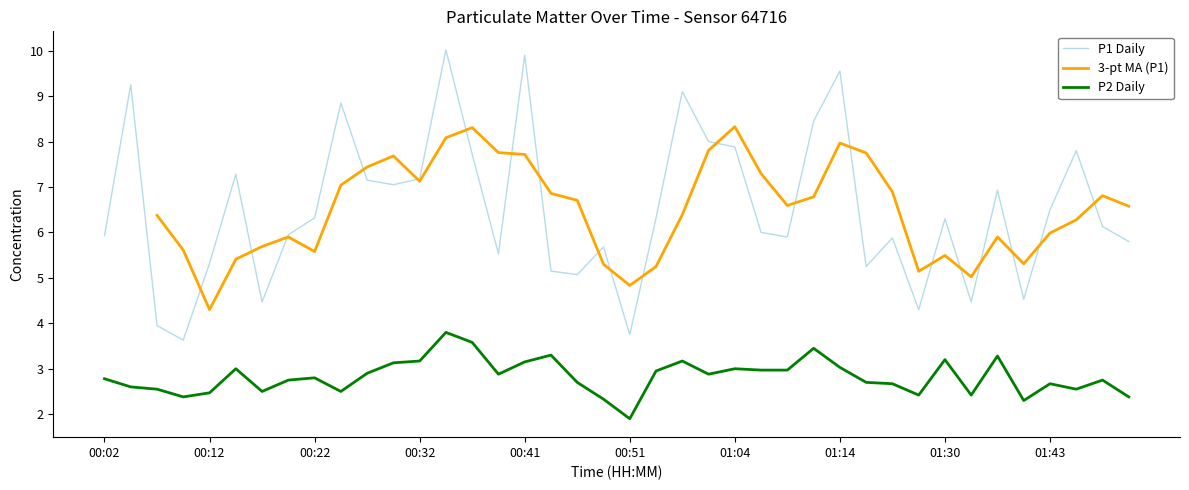

True or false: P2 Daily has more than 1 interior local peaks.

True